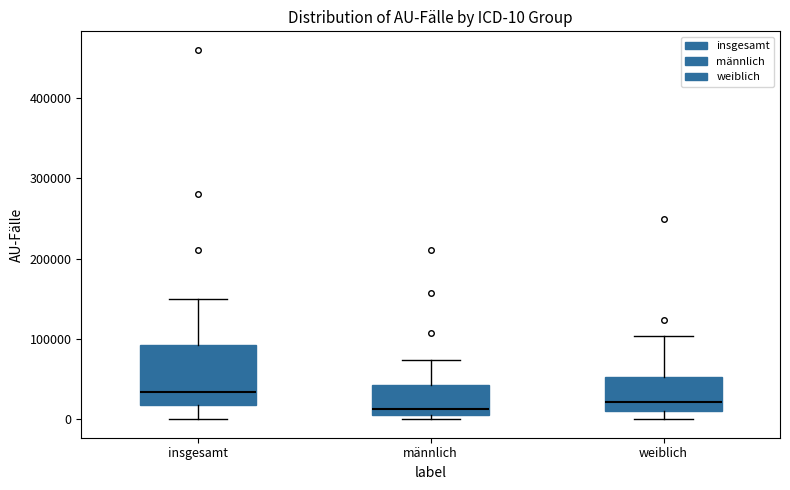

Which box has the highest median line?

insgesamt